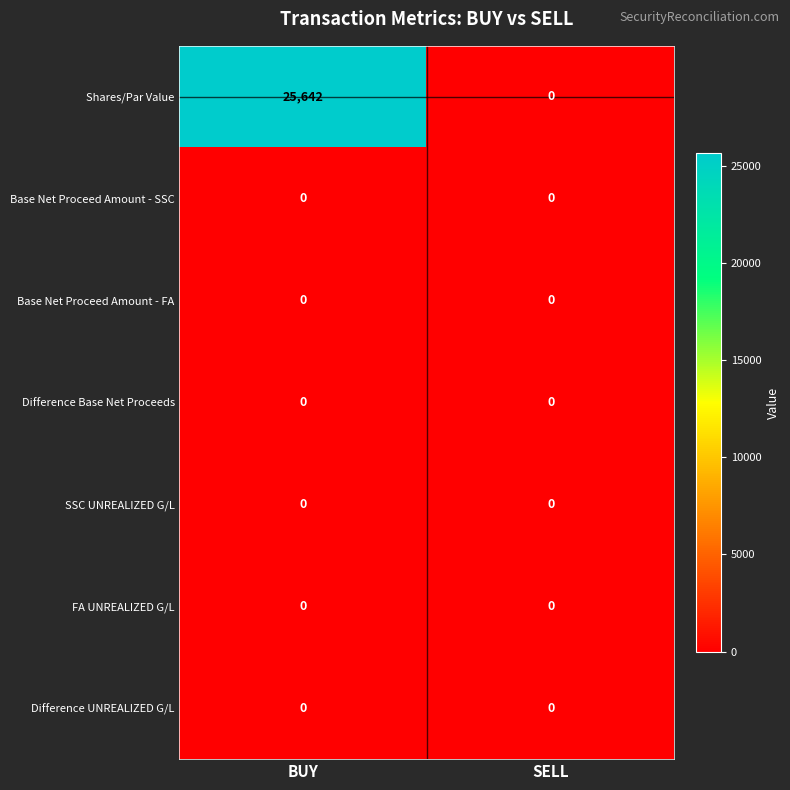

The value of Base Net Proceed Amount - FA at SELL is 0. True or false?

True